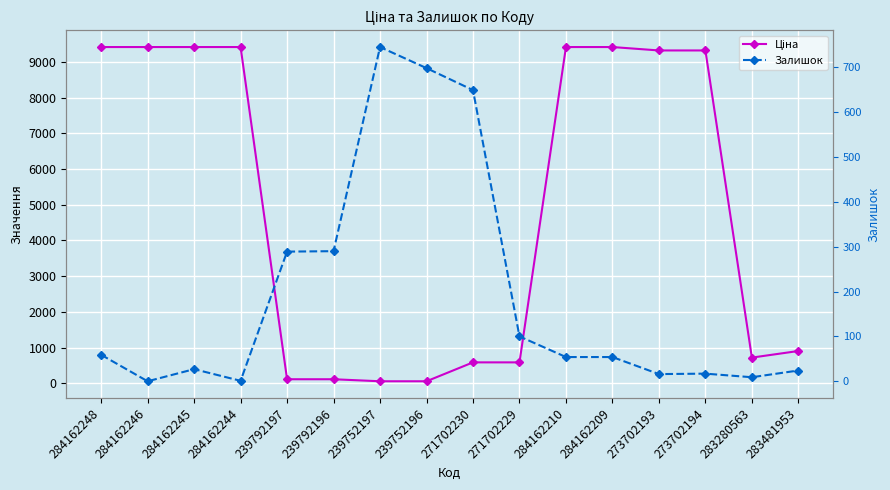

What is the lowest value of the Ціна series?

56.7